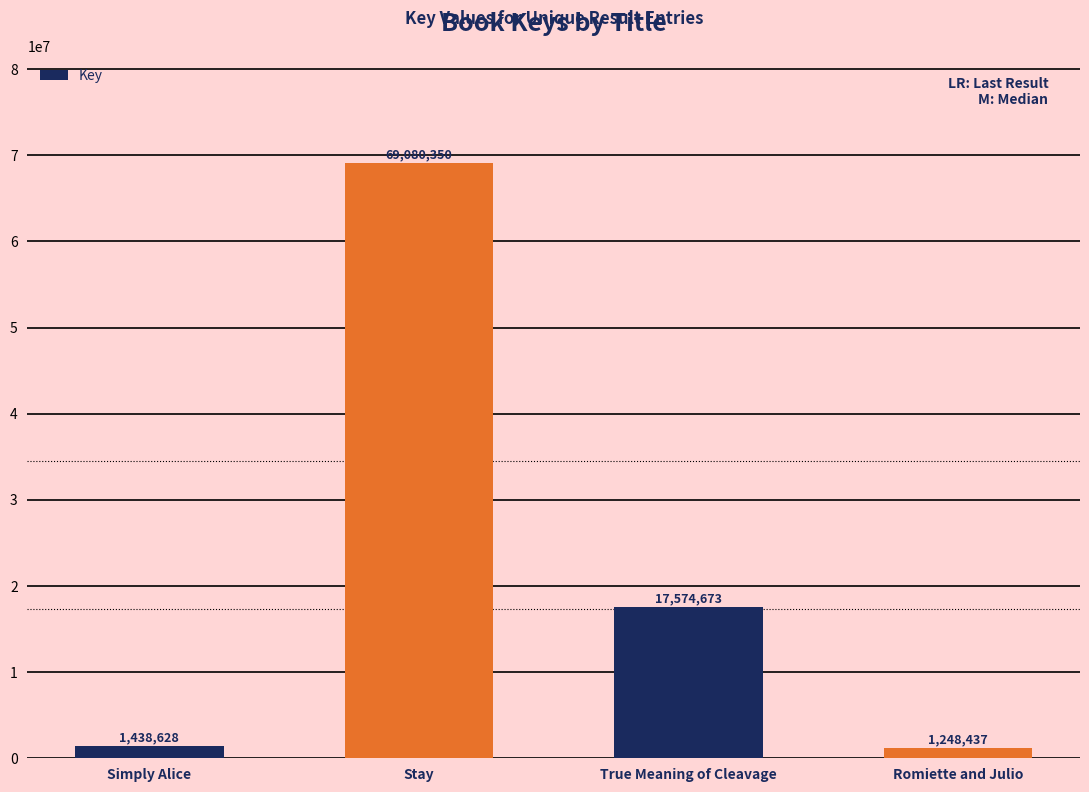

Which category has the lowest value across all series?

Romiette and Julio